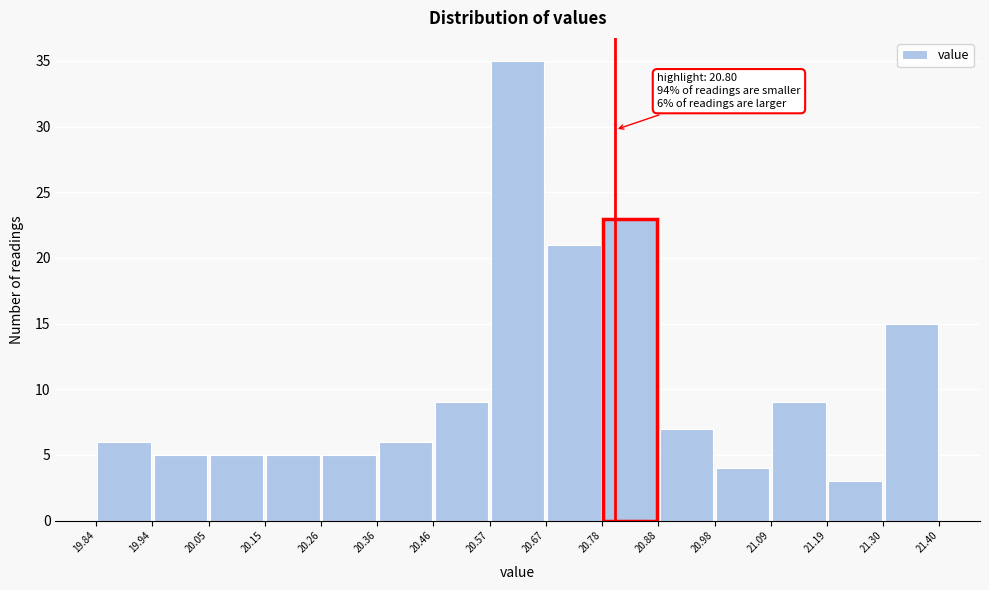

Over which range of the x-axis is the bar tallest?

20.57 to 20.67